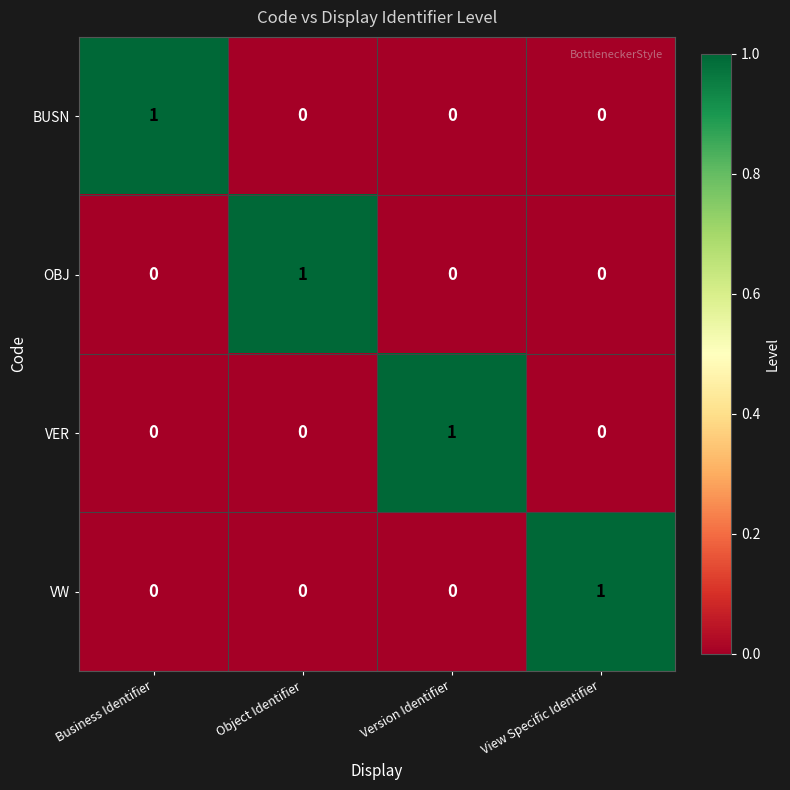

The value of BUSN at Object Identifier is 0. True or false?

True